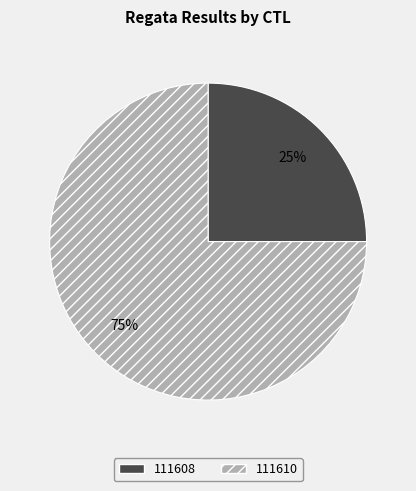

Is the sum of 111610 and 111608 greater than half?

Yes